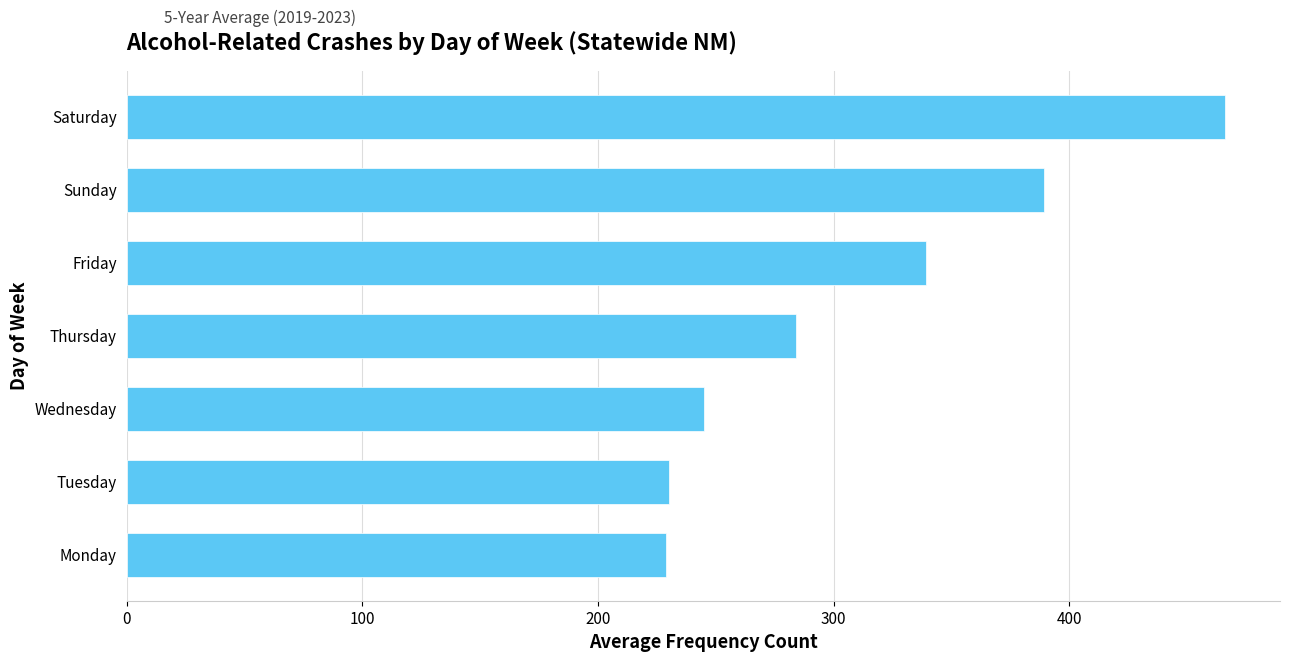

How many series are shown in this chart?

1